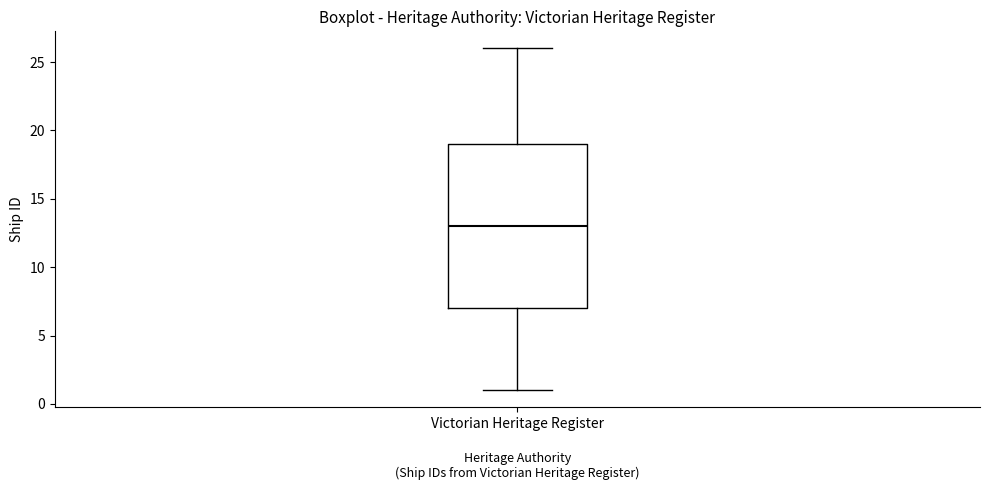

Transcribe this box plot: give where the median line is, the range the box spans, and where the two whiskers end, as read against the y-axis. The values are not printed on the chart, so give them approximately, as read against the axis.

median 13, box 7 to 19, whiskers 1 to 26